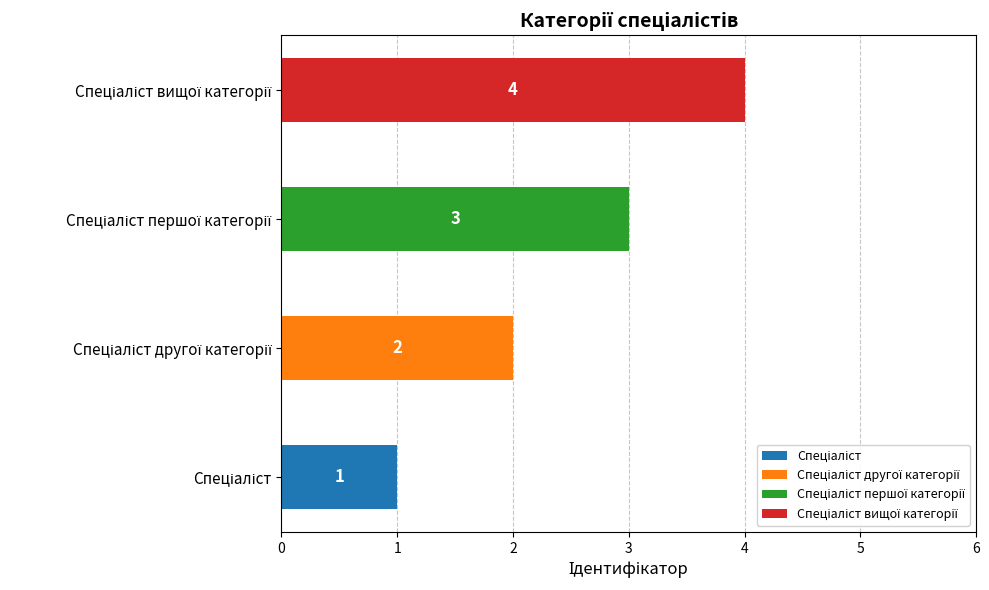

What position from the right is Спеціаліст другої категорії?

3